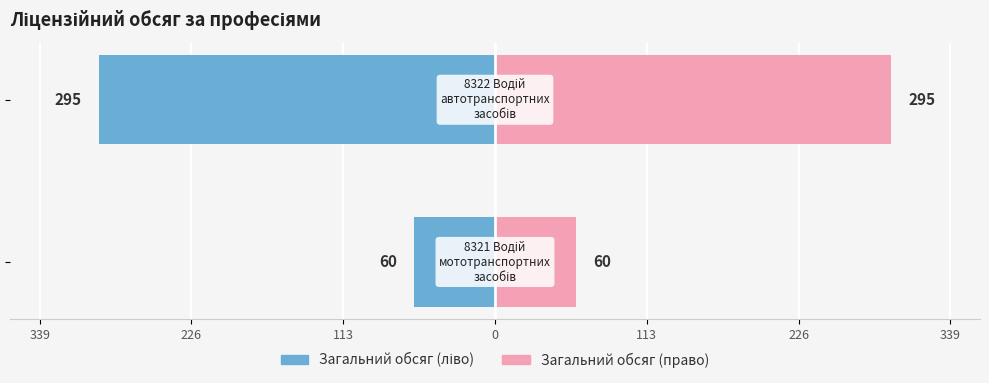

How many distinct data groups are displayed?

2